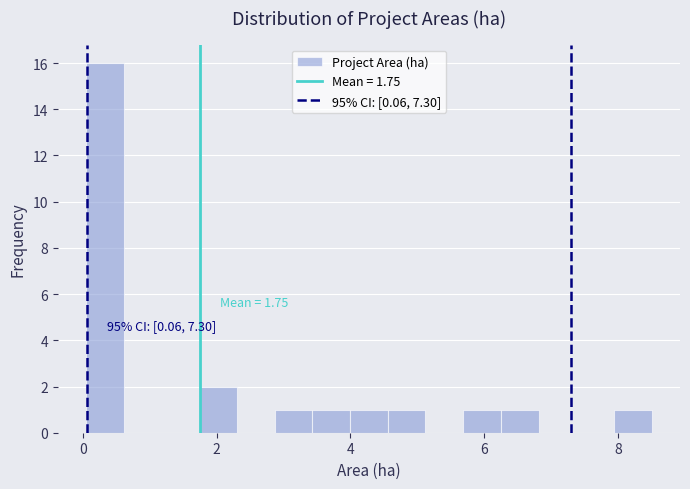

Read against the x-axis, roughly where is the centre of the tallest bar?

0.4